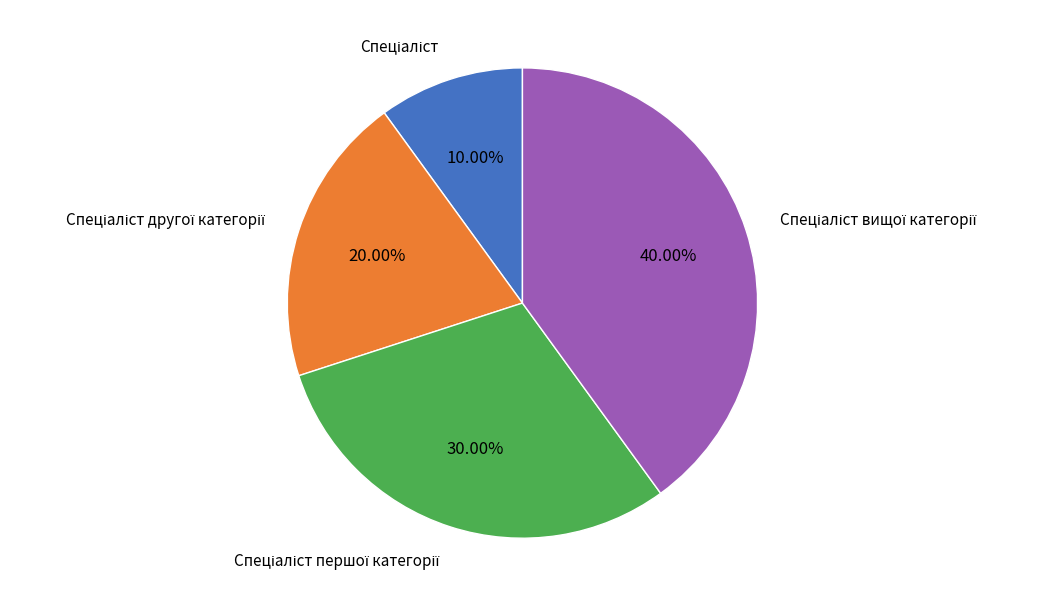

Is there any slice that represents more than half of the pie?

No